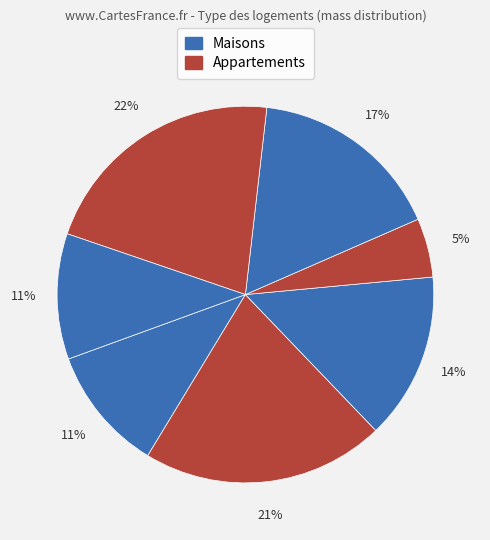

Count the number of slices in the pie.

7